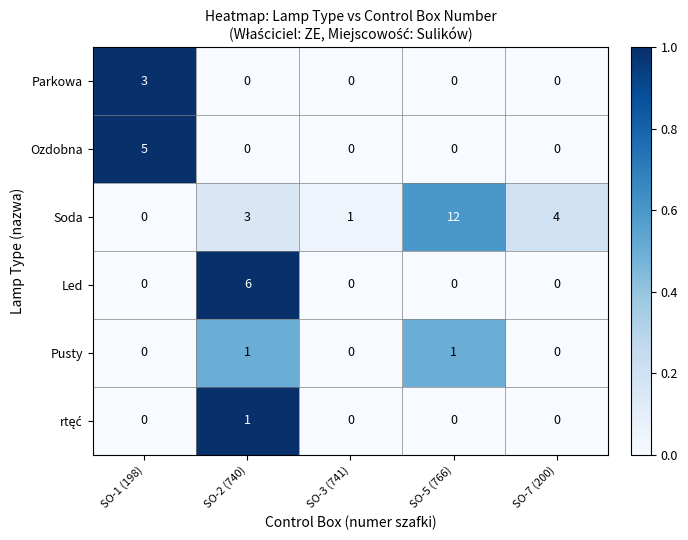

What is the difference between the maximum and minimum values in the Parkowa series?

3